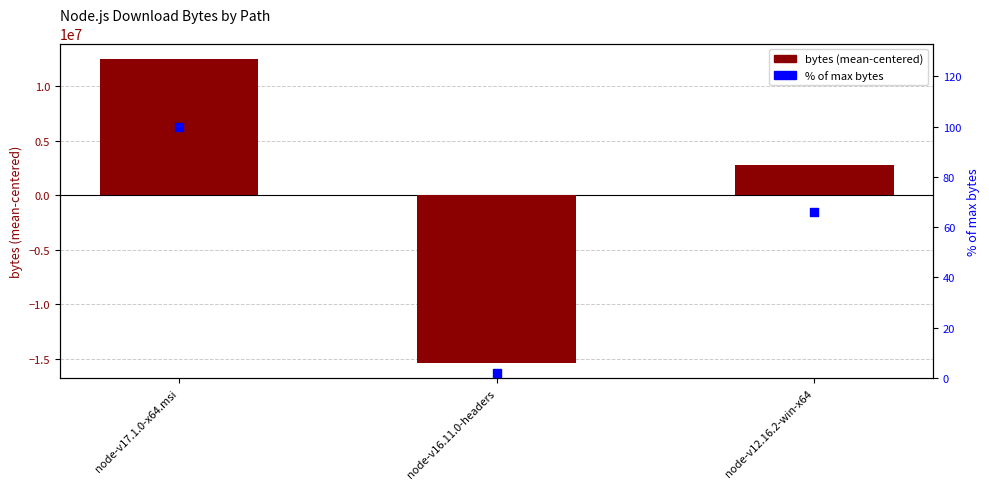

Which series reaches the minimum Y coordinate?

bytes (mean-centered)